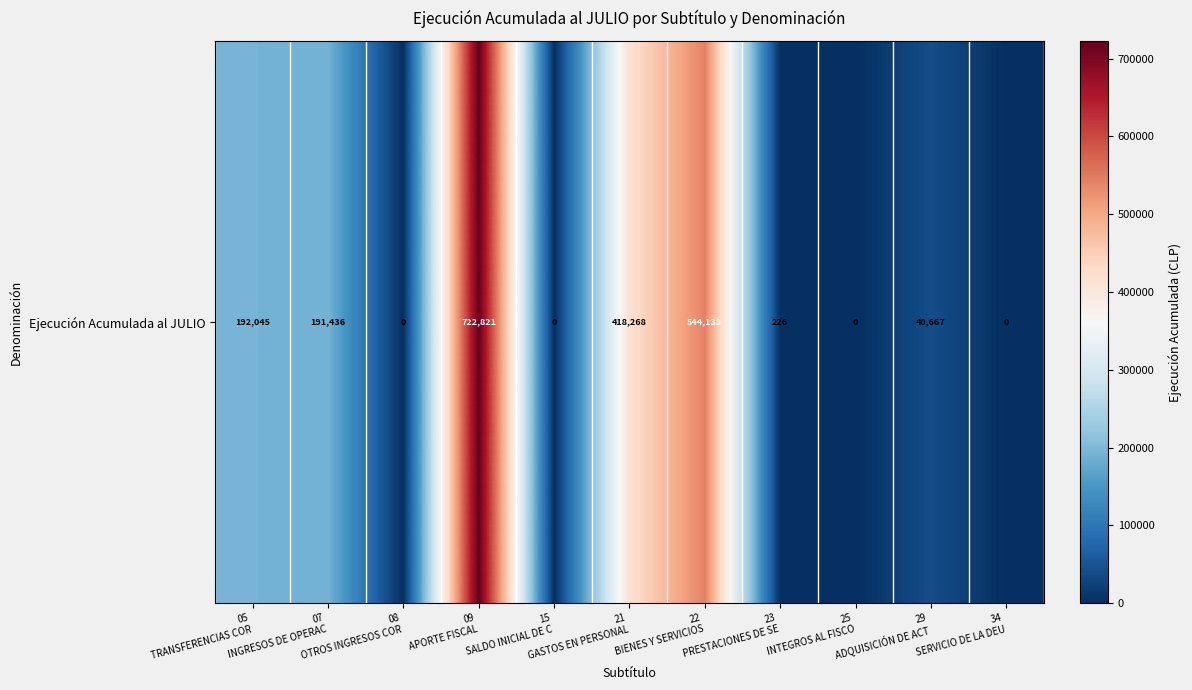

Rank the categories by value from highest to lowest.

09
APORTE FISCAL, 22
BIENES Y SERVICIOS, 21
GASTOS EN PERSONAL, 05
TRANSFERENCIAS COR, 07
INGRESOS DE OPERAC, 29
ADQUISICIÓN DE ACT, 23
PRESTACIONES DE SE, 08
OTROS INGRESOS COR, 15
SALDO INICIAL DE C, 25
INTEGROS AL FISCO, 34
SERVICIO DE LA DEU